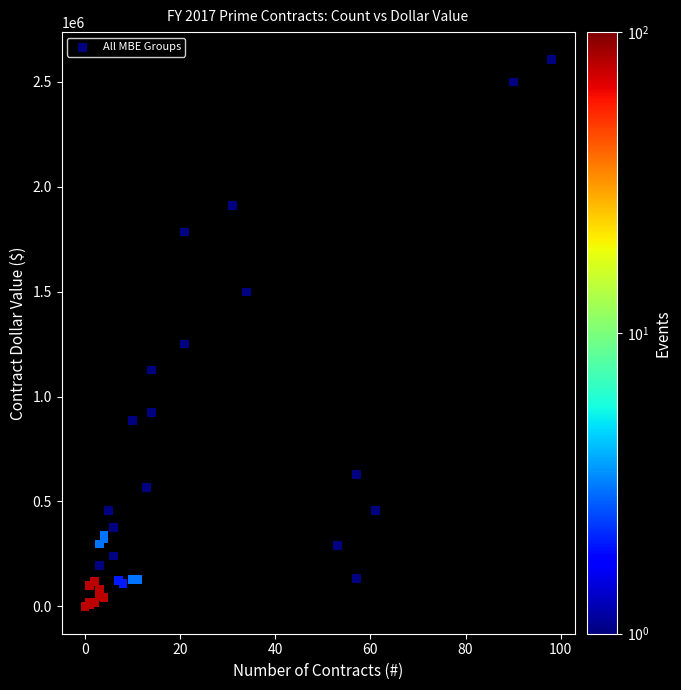

What Y value in the scatter plot is closest to 1303613?

1250853.0